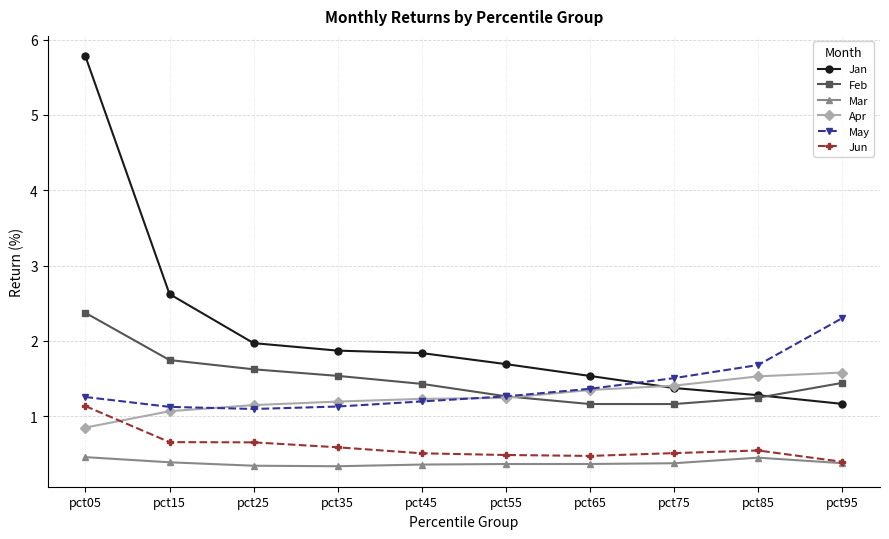

What is the difference between the highest and lowest values at pct95?

1.9